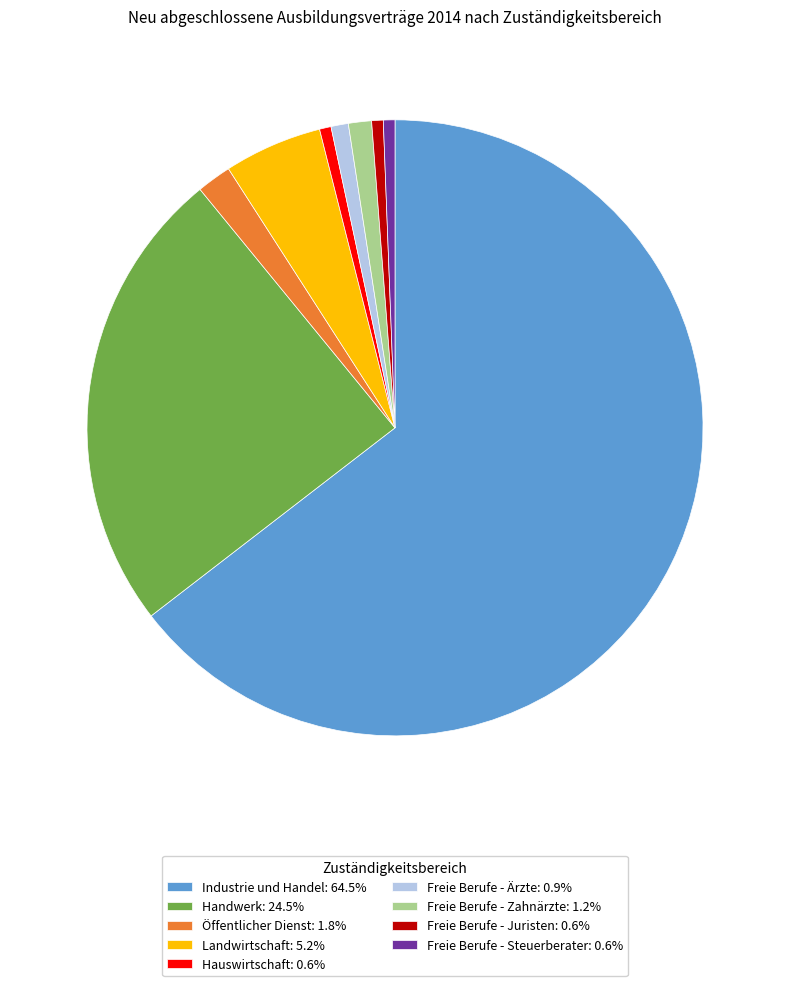

Approximately how many times larger is the value at Öffentlicher Dienst: 1.8% compared to Freie Berufe - Steuerberater: 0.6%?

3.0